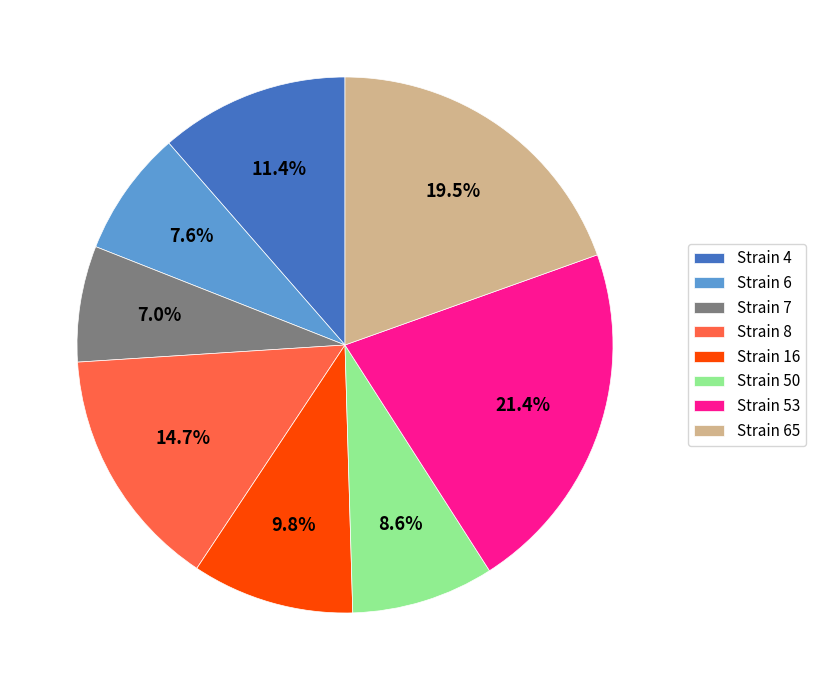

Does any single category account for the majority?

No